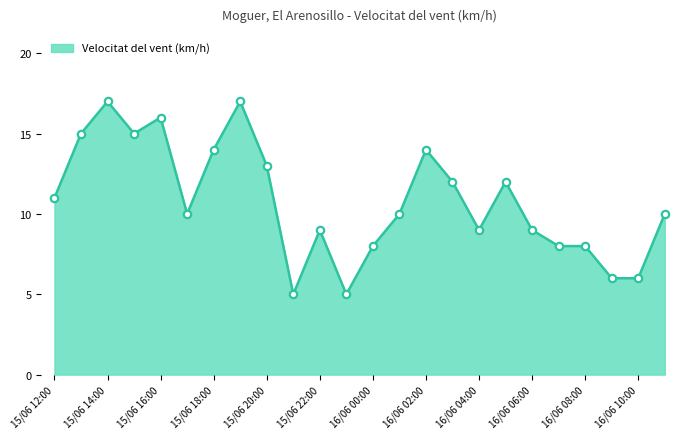

What is the minimum value shown in the chart?

5